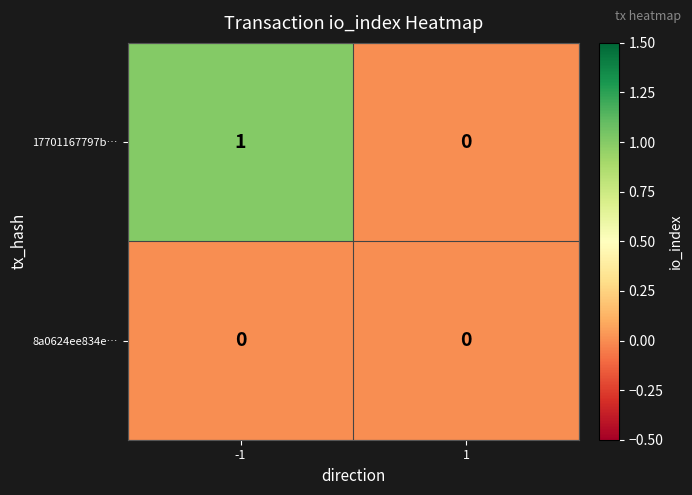

Between -1 and 1, which series saw the biggest shift?

17701167797b…